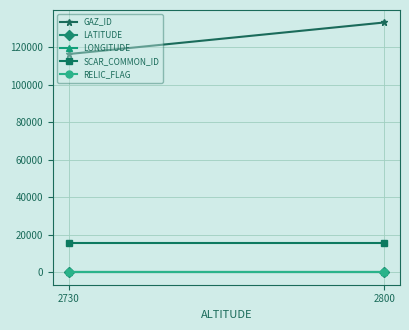

Which series has the widest spread of values?

GAZ_ID